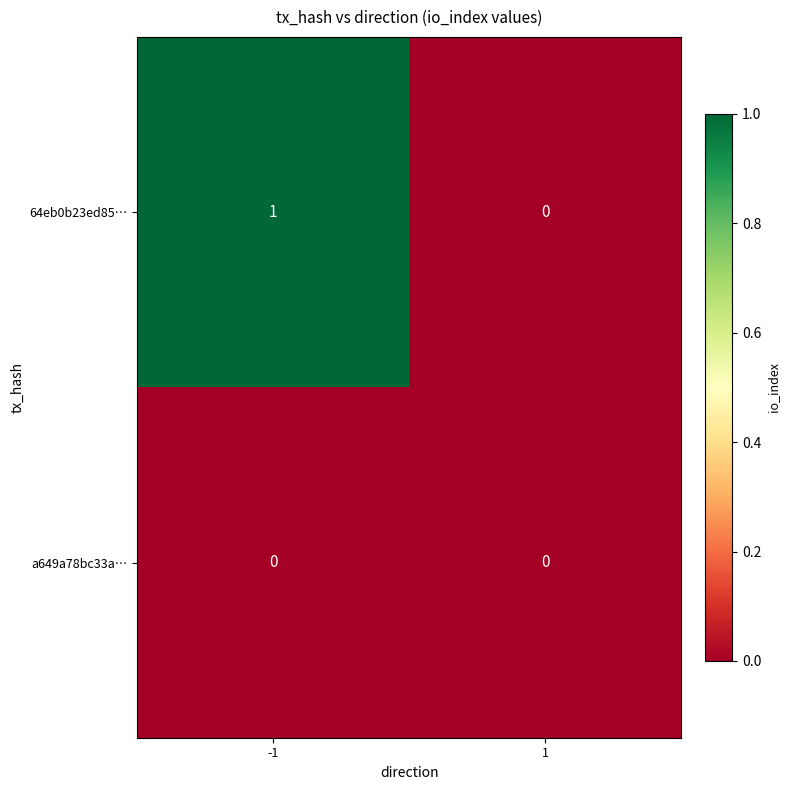

Reading left to right, list all the values displayed in this chart.

64eb0b23ed85…: -1=1	1=0
a649a78bc33a…: -1=0	1=0